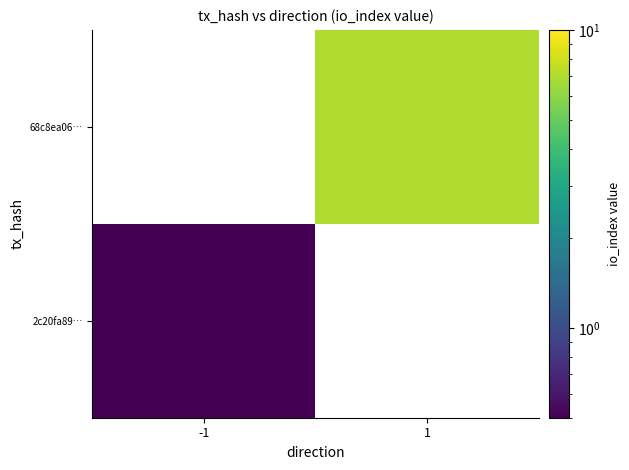

At how many categories does at least one series exceed 6?

1